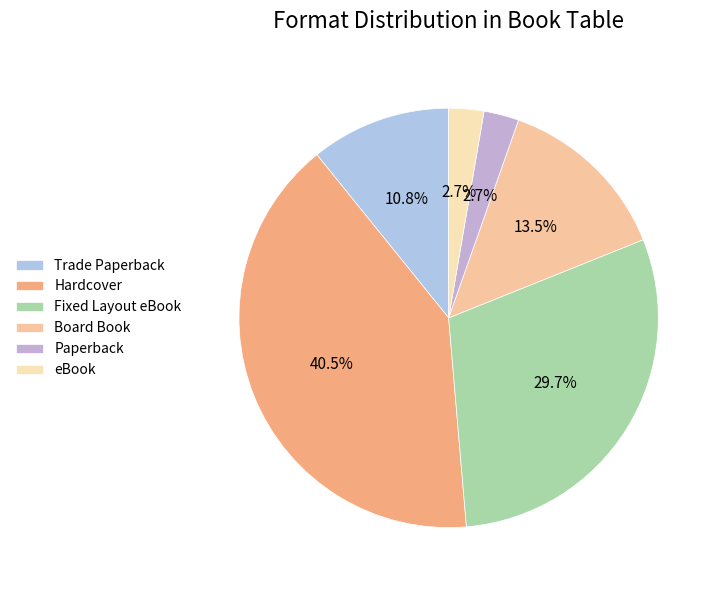

True or false: Paperback accounts for 3% of the total.

True